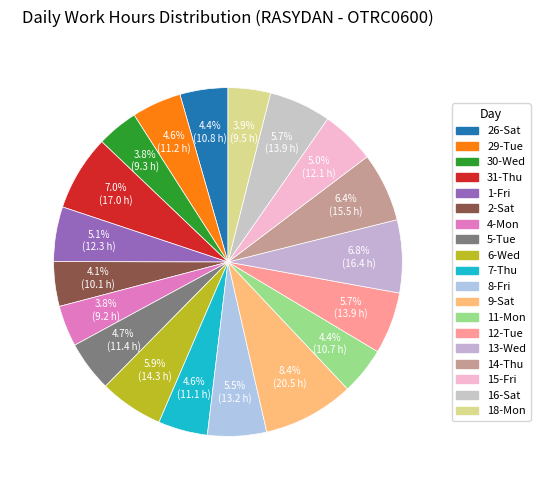

Which slice is the largest?

9-Sat